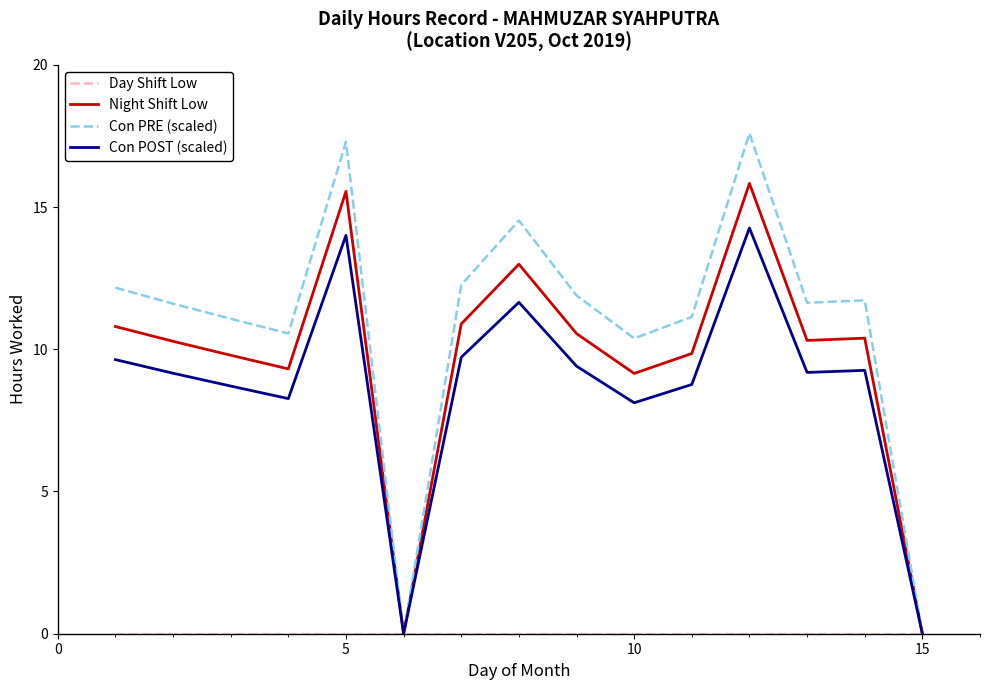

What is the maximum value for Con PRE (scaled)?

17.6